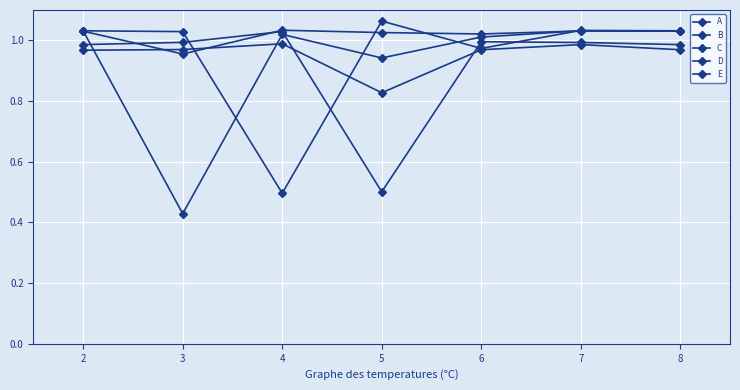

What is the value of the B point at the 4th from the left?

0.5